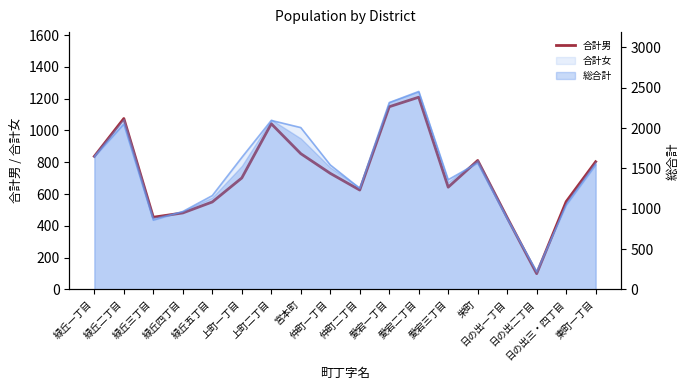

What is the maximum value shown in the chart?

1209